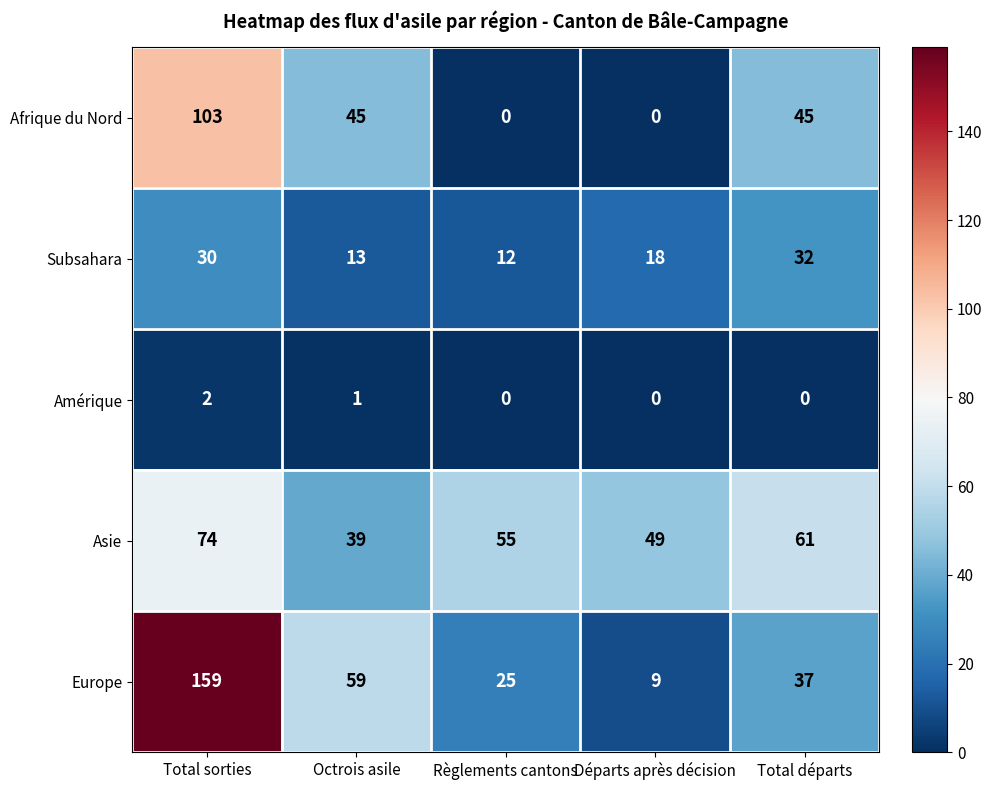

Rank the series by their maximum value, from lowest to highest.

Amérique, Subsahara, Asie, Afrique du Nord, Europe